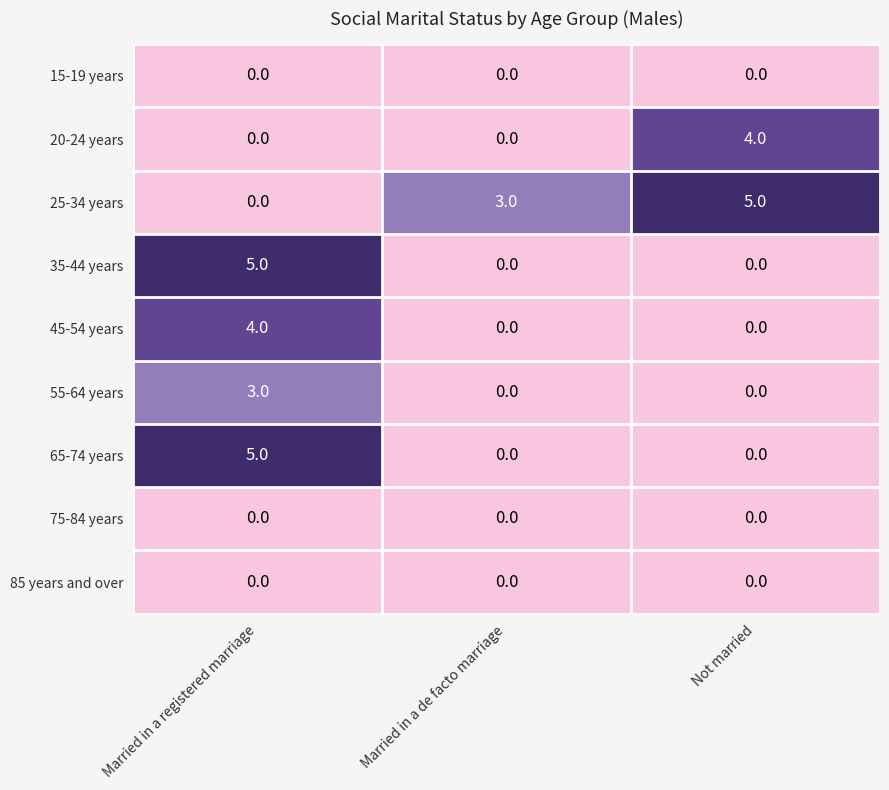

Reading left to right, transcribe all the data shown in this chart.

15-19 years: 0	0	0
20-24 years: 0	0	4
25-34 years: 0	3	5
35-44 years: 5	0	0
45-54 years: 4	0	0
55-64 years: 3	0	0
65-74 years: 5	0	0
75-84 years: 0	0	0
85 years and over: 0	0	0